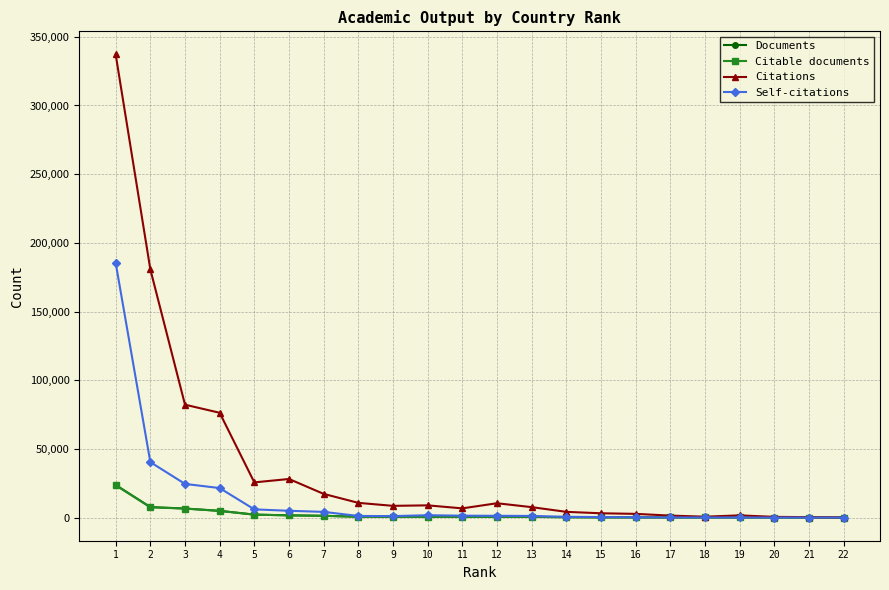

True or false: Citable documents has a value of 80 at 18.

True